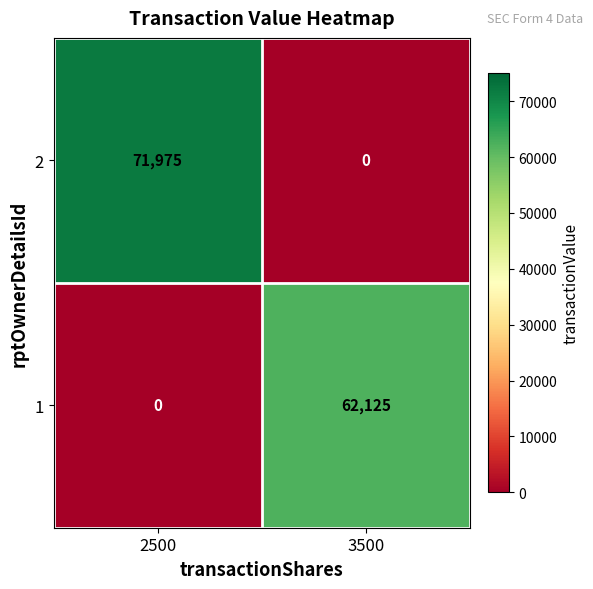

Rank the series at 2500 from lowest to highest value.

1, 2